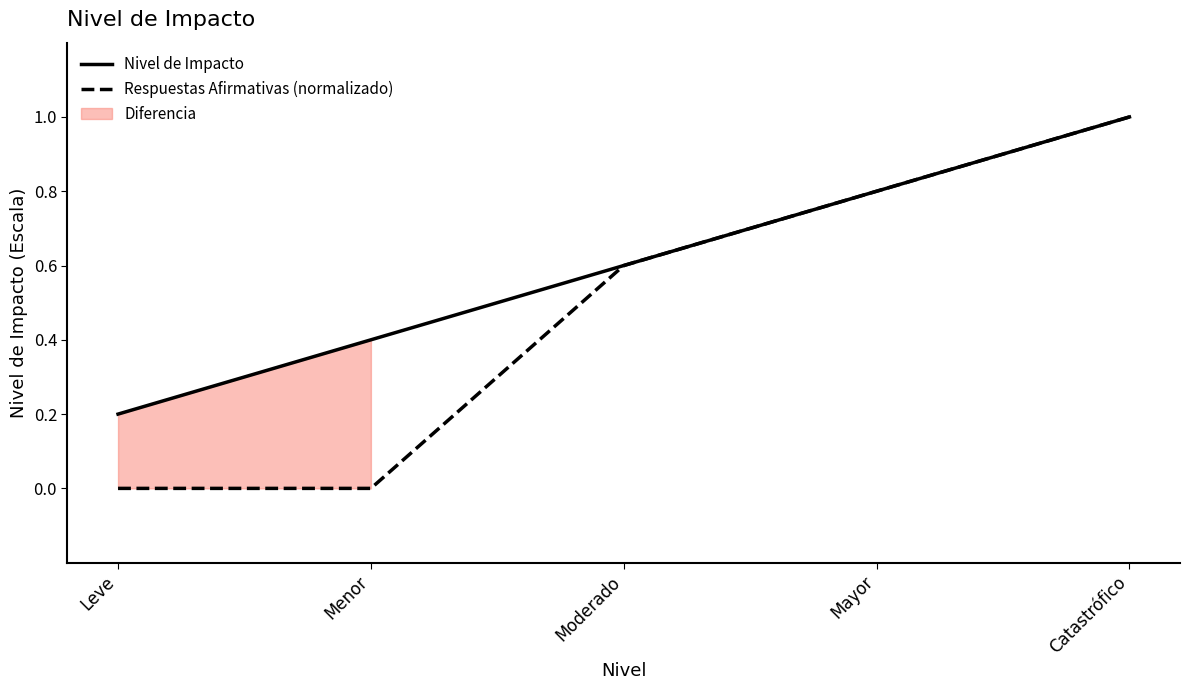

Is it true that Respuestas Afirmativas (normalizado) equals 1.0 at Catastrófico?

True